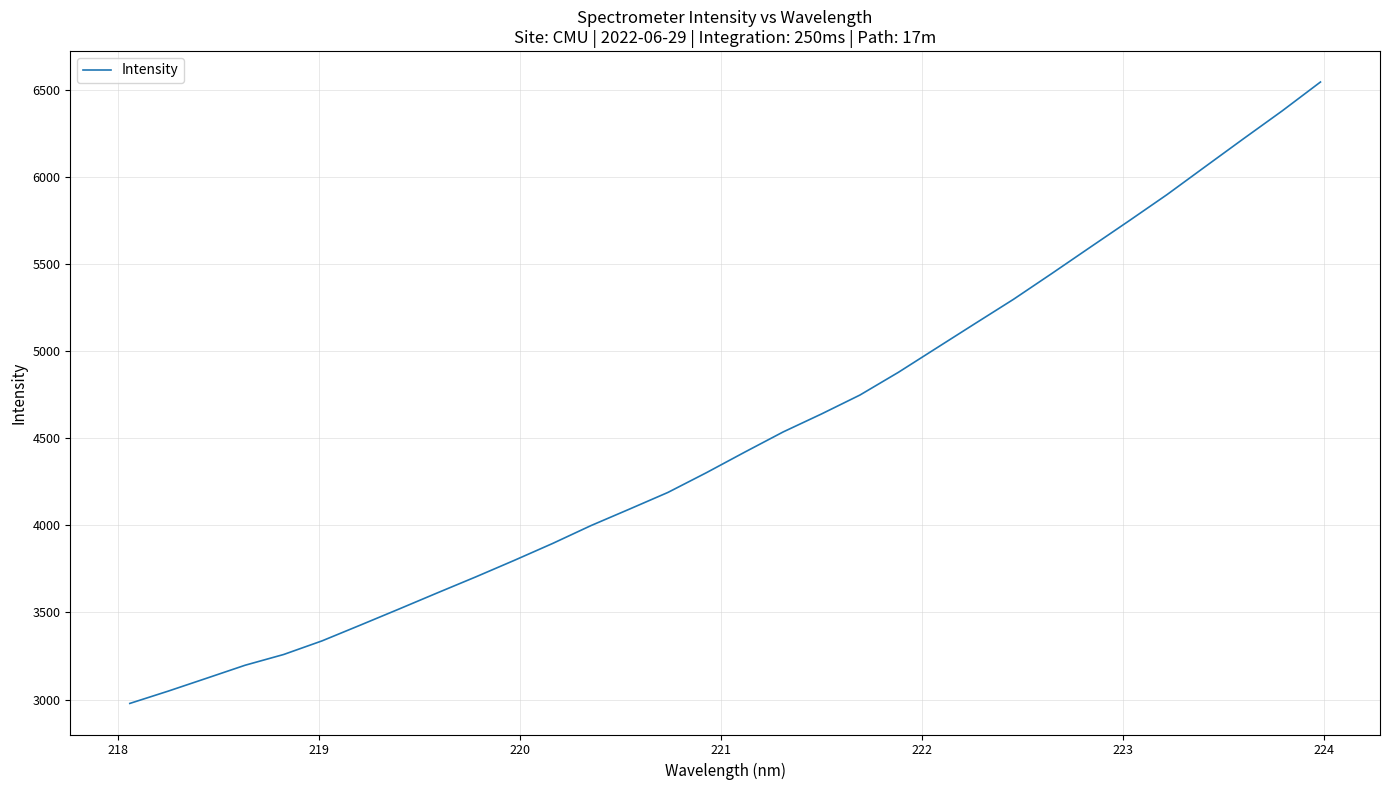

What is the minimum value shown in the chart?

2977.8